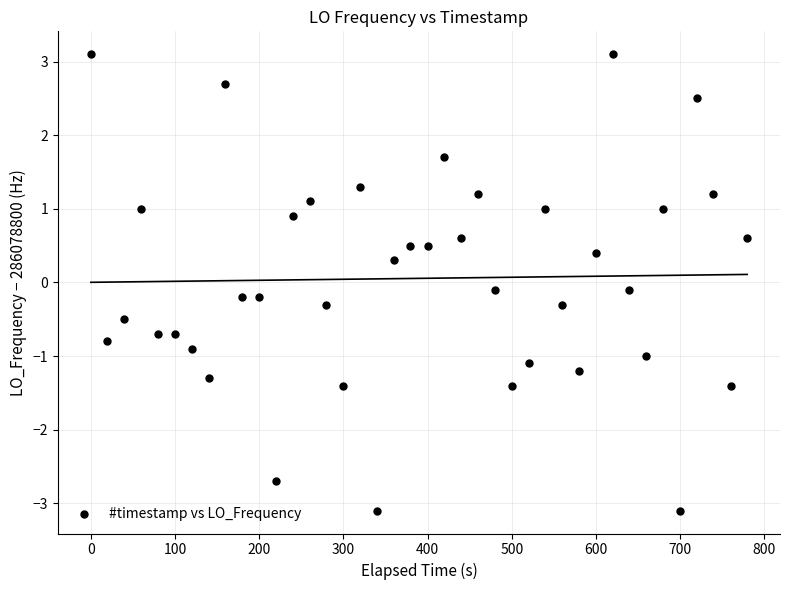

What is the range of X values (max minus min)?

779.5